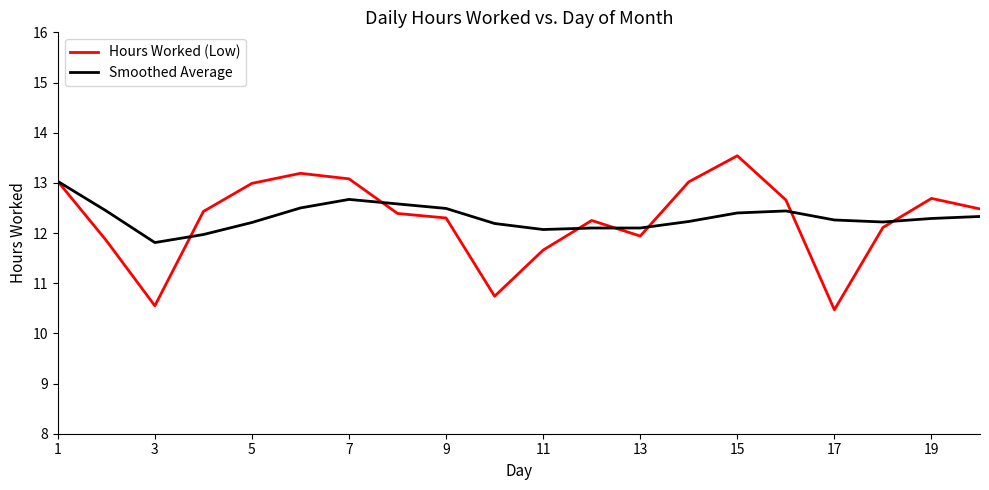

What is the average value of the Hours Worked (Low) series?

12.3